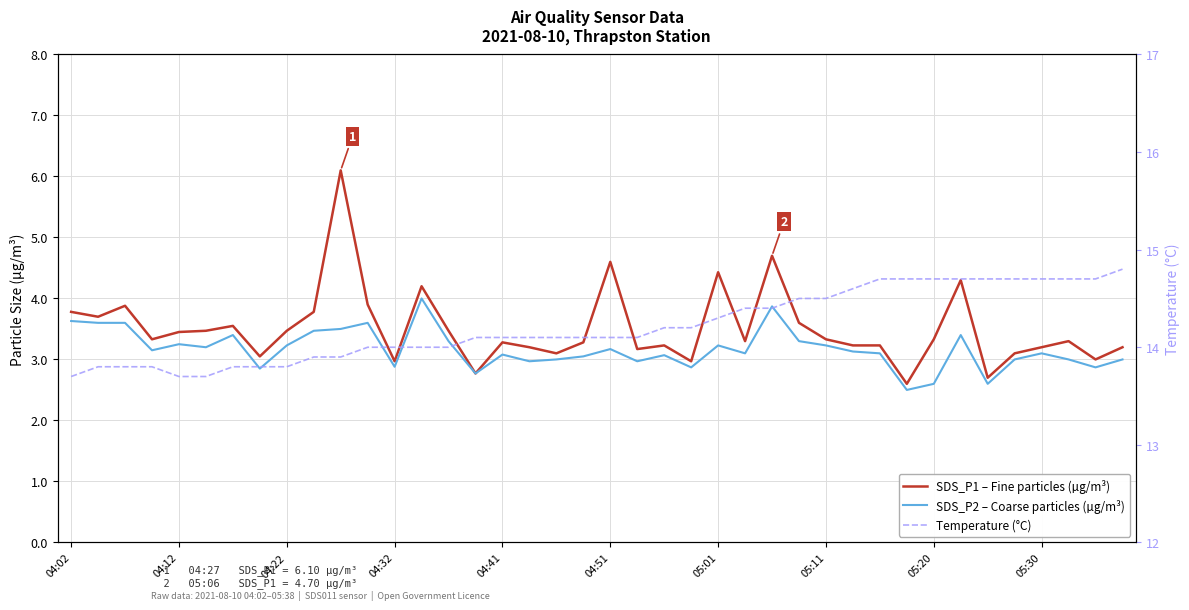

True or false: SDS_P1 – Fine particles (µg/m³) and SDS_P2 – Coarse particles (µg/m³) intersect in this chart.

False